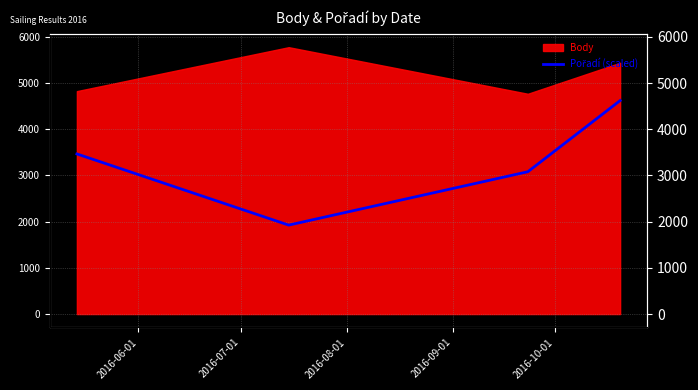

What is the sum of all values?

13090